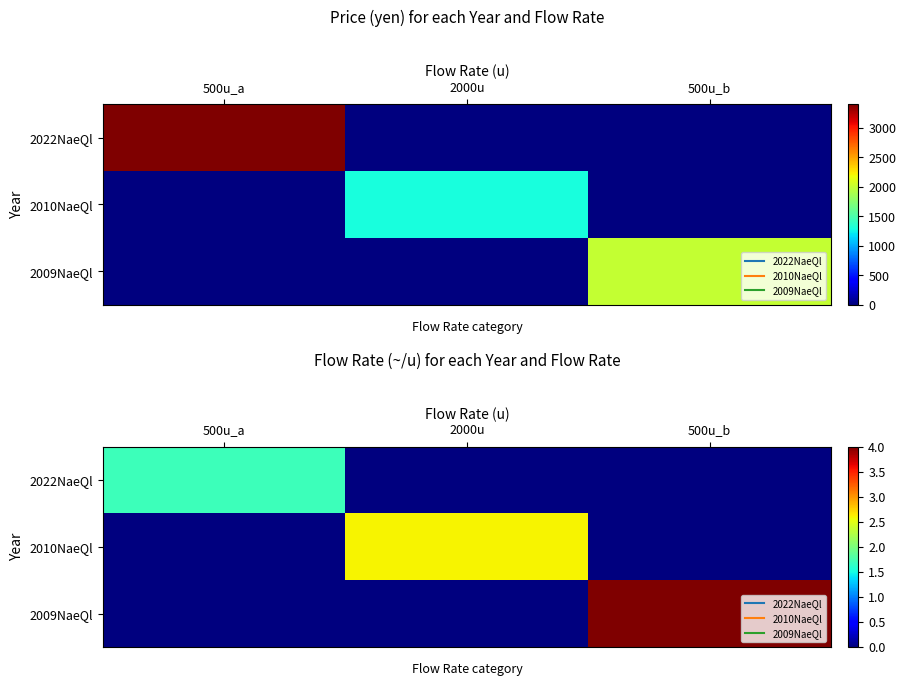

Count the 2022NaeQl values in the range 0 to 1.

2